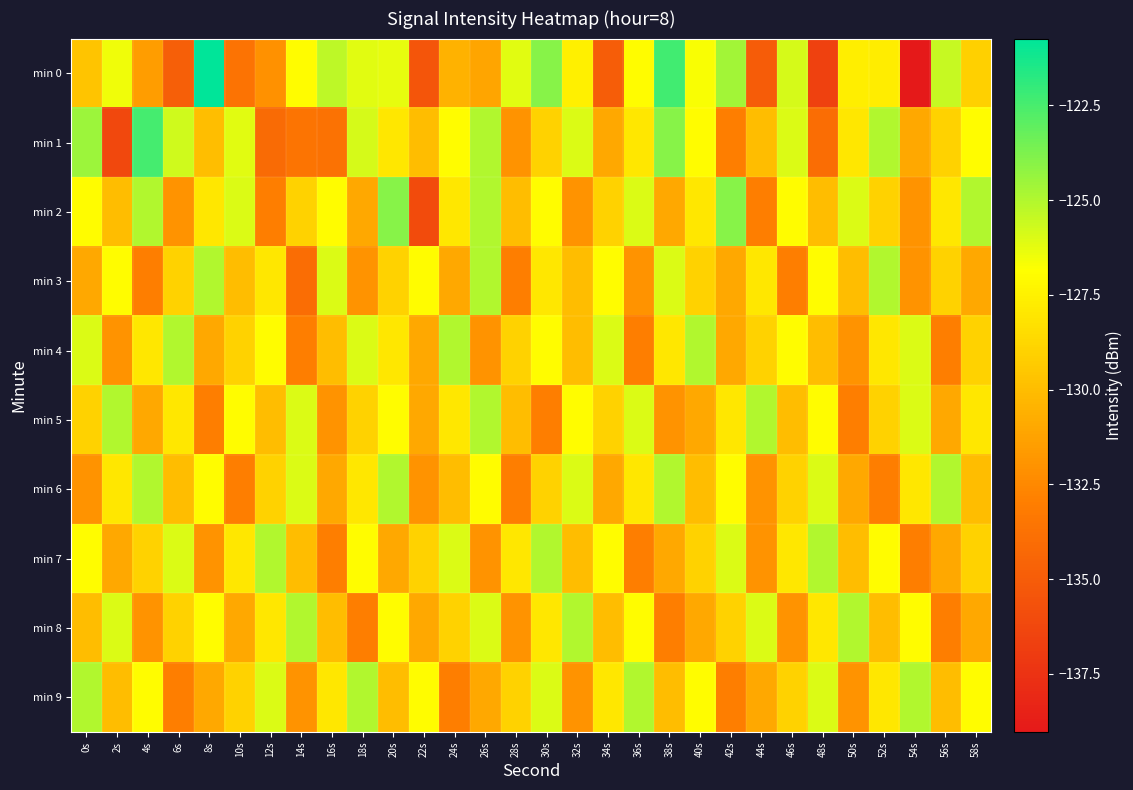

Between 14s and 22s, which series saw the biggest shift?

min 0